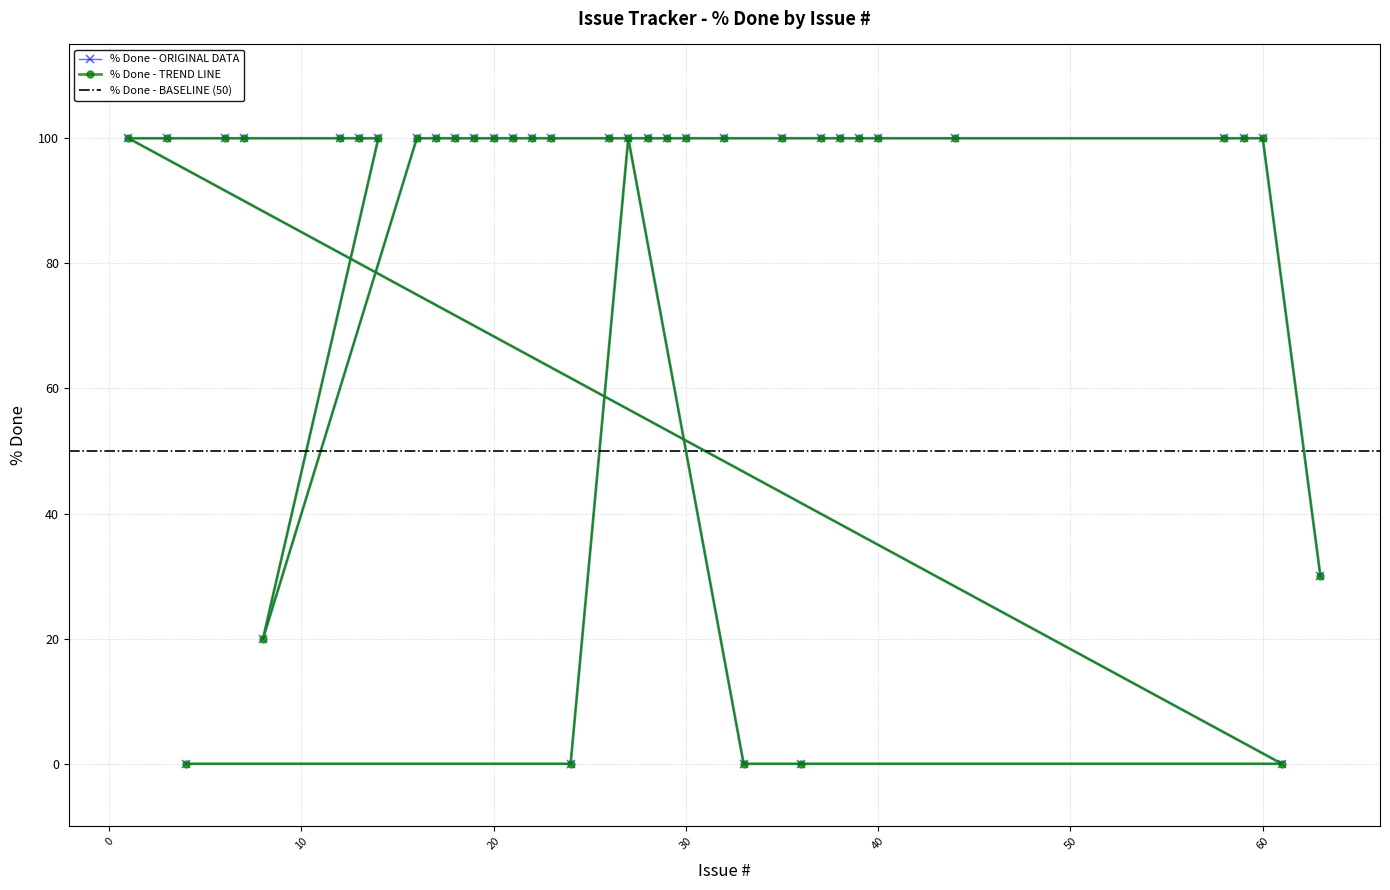

List the labels in order of value, smallest first.

4, 24, 33, 36, 61, 8, 63, 27, 1, 3, 6, 7, 12, 13, 14, 16, 17, 18, 19, 20, 21, 22, 23, 26, 28, 29, 30, 32, 35, 37, 38, 39, 40, 44, 58, 59, 60